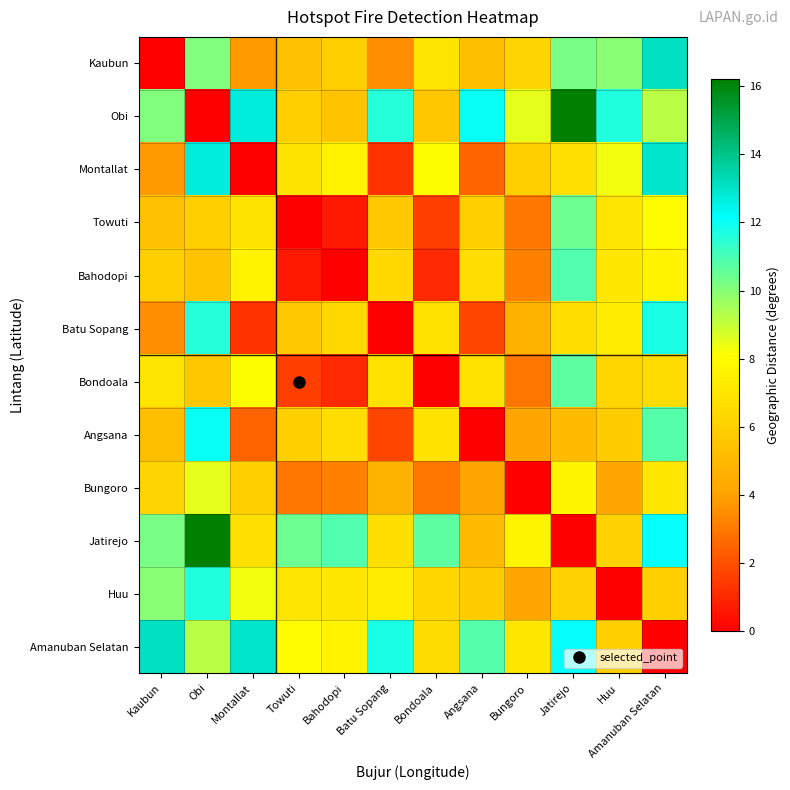

Reading left to right, extract all data points from this chart.

Kaubun: Kaubun=0.0	Obi=10.1	Montallat=3.8	Towuti=5.4	Bahodopi=6.0	Batu Sopang=3.5	Bondoala=6.9	Angsana=5.2	Bungoro=6.3	Jatirejo=10.2	Huu=10.0	Amanuban Selatan=13.1
Obi: Kaubun=10.1	Obi=0.0	Montallat=12.7	Towuti=6.0	Bahodopi=5.4	Batu Sopang=11.6	Bondoala=5.6	Angsana=12.0	Bungoro=8.5	Jatirejo=16.2	Huu=11.6	Amanuban Selatan=9.2
Montallat: Kaubun=3.8	Obi=12.7	Montallat=0.0	Towuti=6.9	Bahodopi=7.6	Batu Sopang=1.3	Bondoala=8.1	Angsana=2.5	Bungoro=6.0	Jatirejo=6.7	Huu=8.3	Amanuban Selatan=13.0
Towuti: Kaubun=5.4	Obi=6.0	Montallat=6.9	Towuti=0.0	Bahodopi=0.7	Batu Sopang=5.7	Bondoala=1.6	Angsana=6.0	Bungoro=2.9	Jatirejo=10.4	Huu=6.9	Amanuban Selatan=8.0
Bahodopi: Kaubun=6.0	Obi=5.4	Montallat=7.6	Towuti=0.7	Bahodopi=0.0	Batu Sopang=6.4	Bondoala=1.1	Angsana=6.6	Bungoro=3.2	Jatirejo=10.8	Huu=7.0	Amanuban Selatan=7.6
Batu Sopang: Kaubun=3.5	Obi=11.6	Montallat=1.3	Towuti=5.7	Bahodopi=6.4	Batu Sopang=0.0	Bondoala=6.8	Angsana=1.8	Bungoro=4.7	Jatirejo=6.7	Huu=7.3	Amanuban Selatan=11.7
Bondoala: Kaubun=6.9	Obi=5.6	Montallat=8.1	Towuti=1.6	Bahodopi=1.1	Batu Sopang=6.8	Bondoala=0.0	Angsana=6.8	Bungoro=2.9	Jatirejo=10.6	Huu=6.3	Amanuban Selatan=6.5
Angsana: Kaubun=5.2	Obi=12.0	Montallat=2.5	Towuti=6.0	Bahodopi=6.6	Batu Sopang=1.8	Bondoala=6.8	Angsana=0.0	Bungoro=4.2	Jatirejo=5.1	Huu=5.9	Amanuban Selatan=10.8
Bungoro: Kaubun=6.3	Obi=8.5	Montallat=6.0	Towuti=2.9	Bahodopi=3.2	Batu Sopang=4.7	Bondoala=2.9	Angsana=4.2	Bungoro=0.0	Jatirejo=7.7	Huu=4.2	Amanuban Selatan=7.1
Jatirejo: Kaubun=10.2	Obi=16.2	Montallat=6.7	Towuti=10.4	Bahodopi=10.8	Batu Sopang=6.7	Bondoala=10.6	Angsana=5.1	Bungoro=7.7	Jatirejo=0.0	Huu=6.1	Amanuban Selatan=12.1
Huu: Kaubun=10.0	Obi=11.6	Montallat=8.3	Towuti=6.9	Bahodopi=7.0	Batu Sopang=7.3	Bondoala=6.3	Angsana=5.9	Bungoro=4.2	Jatirejo=6.1	Huu=0.0	Amanuban Selatan=6.0
Amanuban Selatan: Kaubun=13.1	Obi=9.2	Montallat=13.0	Towuti=8.0	Bahodopi=7.6	Batu Sopang=11.7	Bondoala=6.5	Angsana=10.8	Bungoro=7.1	Jatirejo=12.1	Huu=6.0	Amanuban Selatan=0.0